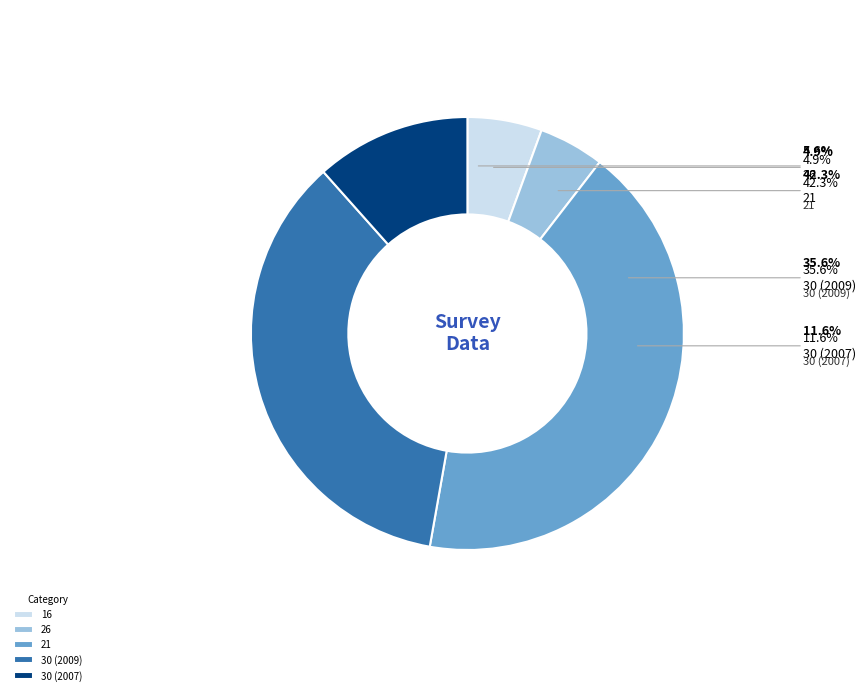

Count the number of slices in the pie.

5